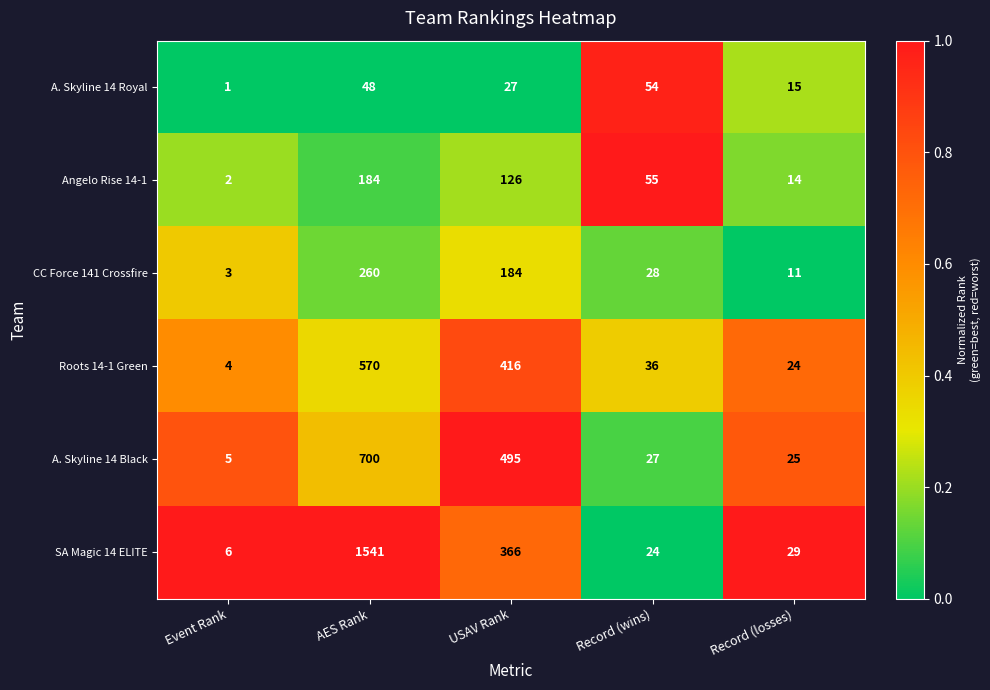

Between Event Rank and Record (losses), which series saw the biggest shift?

SA Magic 14 ELITE